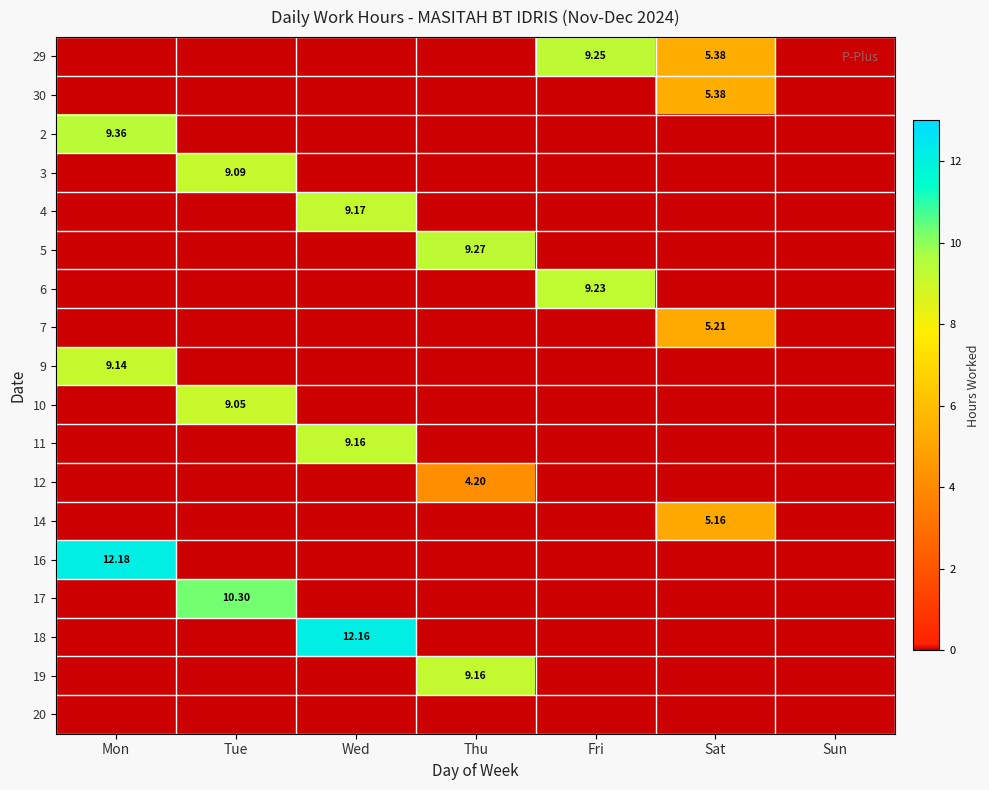

True or false: 9 has a value of 14.1 at Mon.

False